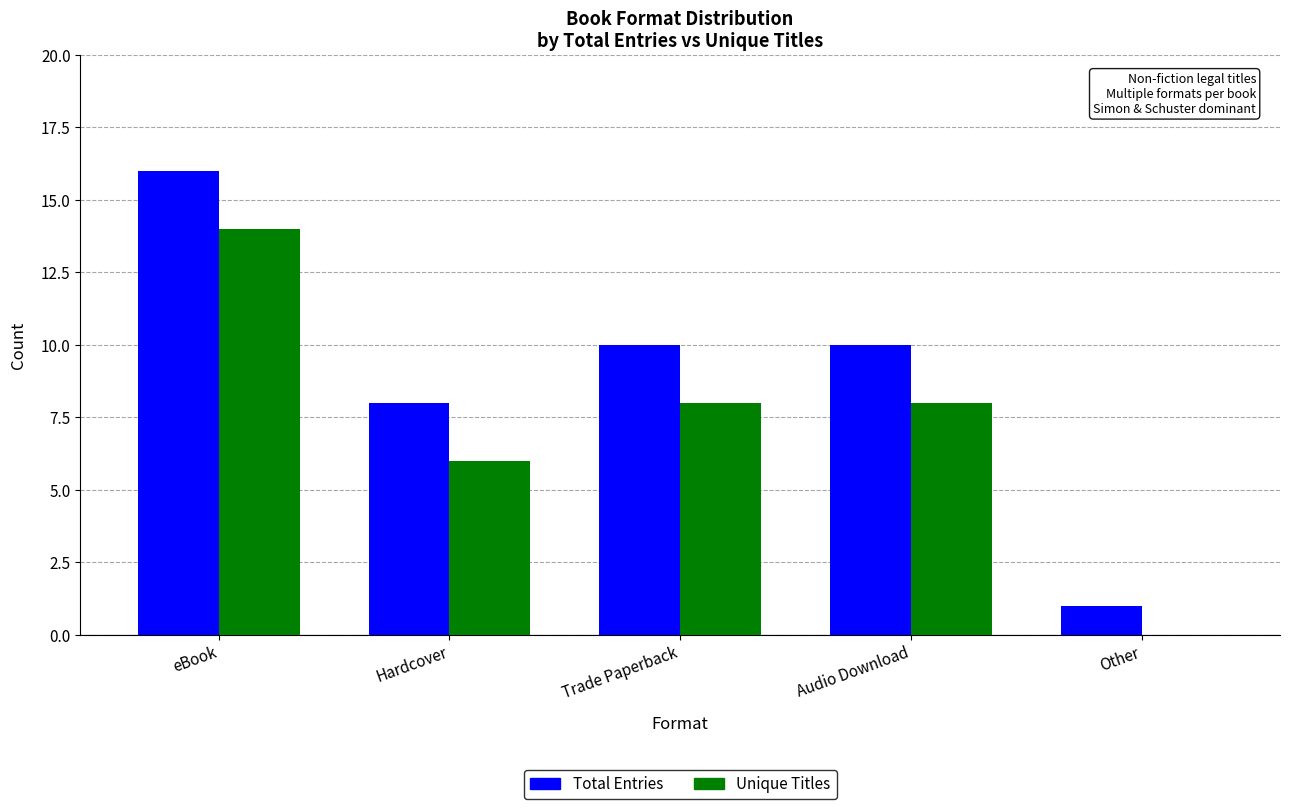

What is the total value across all series at Hardcover?

14